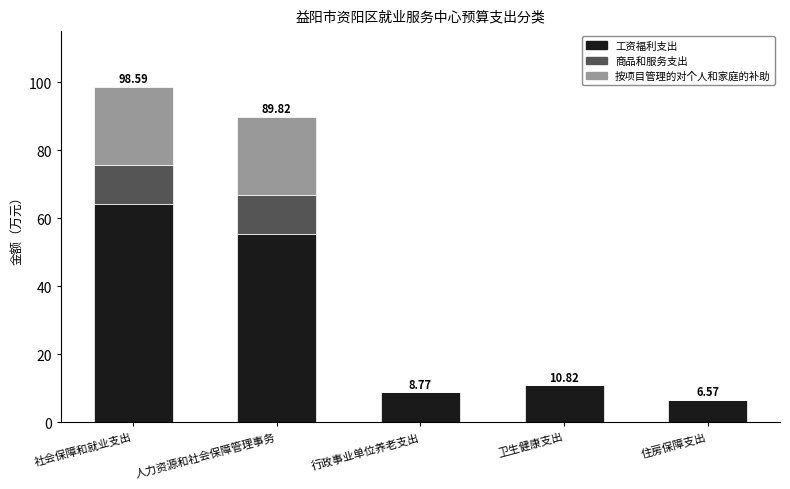

Count the number of categories in the chart.

5